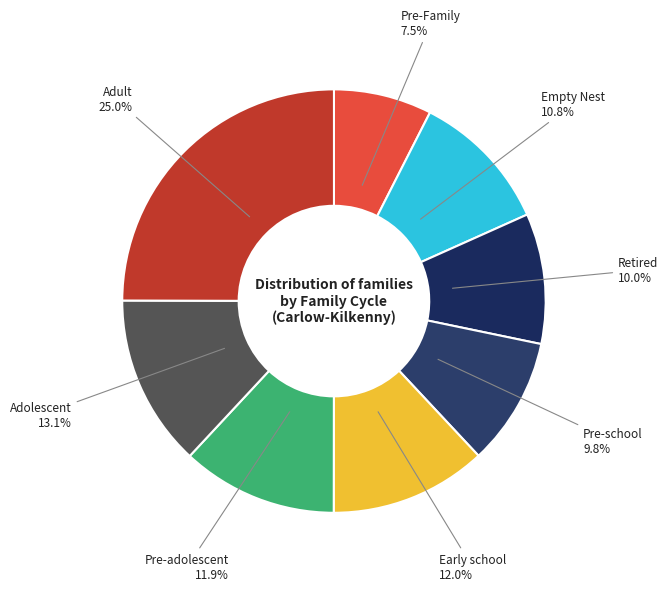

Is there any slice that represents more than half of the pie?

No